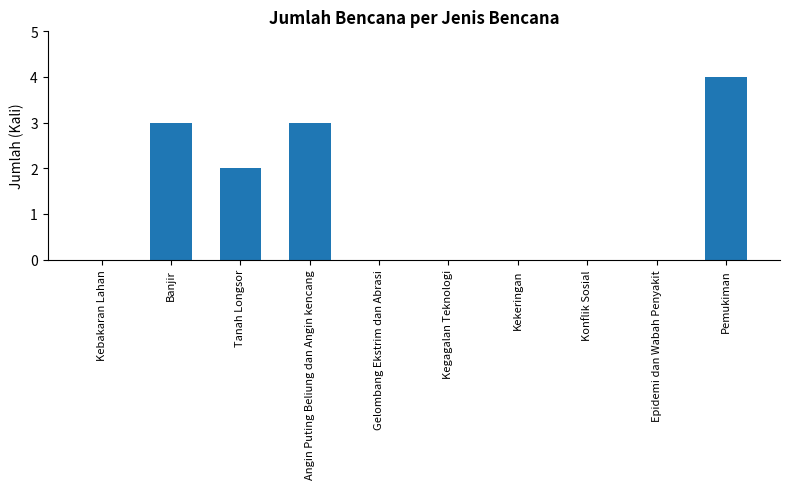

The chart shows a value of 7 at Pemukiman. True or false?

False